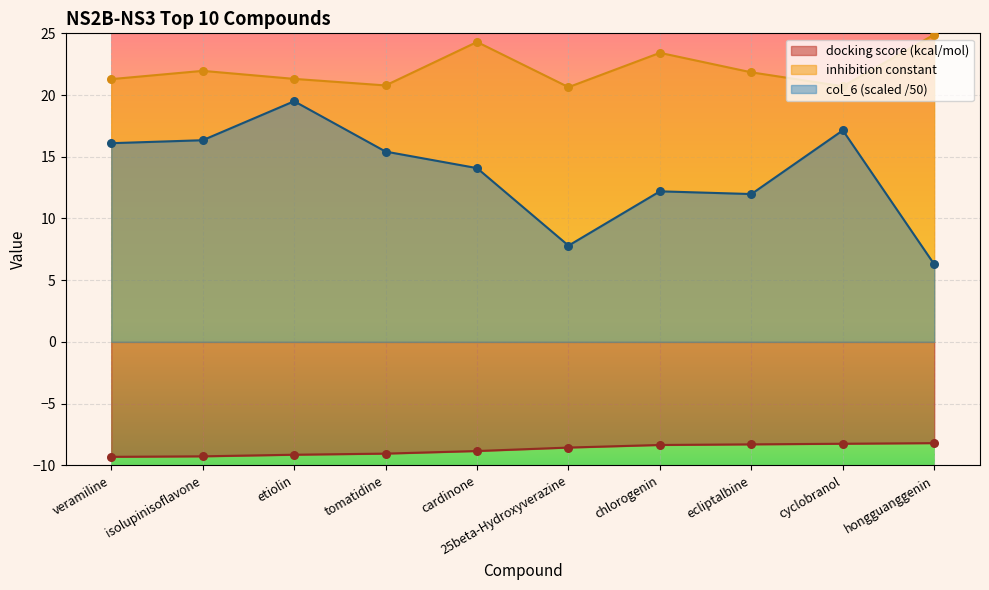

What is the total value across all series at 25beta-Hydroxyverazine?

19.9